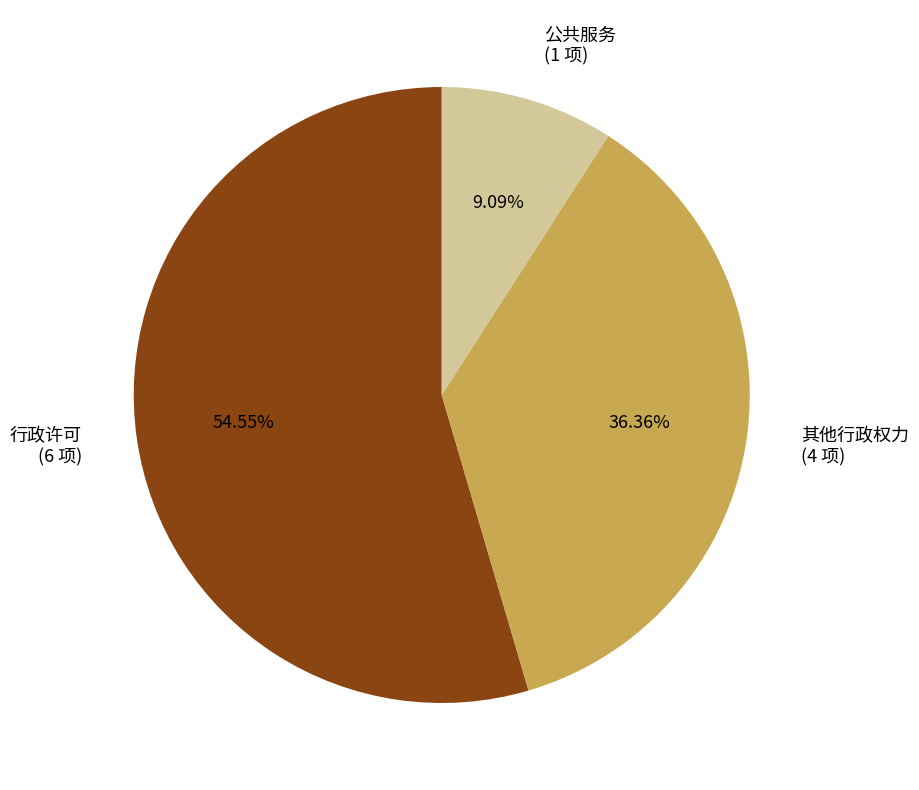

True or false: 行政许可 accounts for 63% of the total.

False